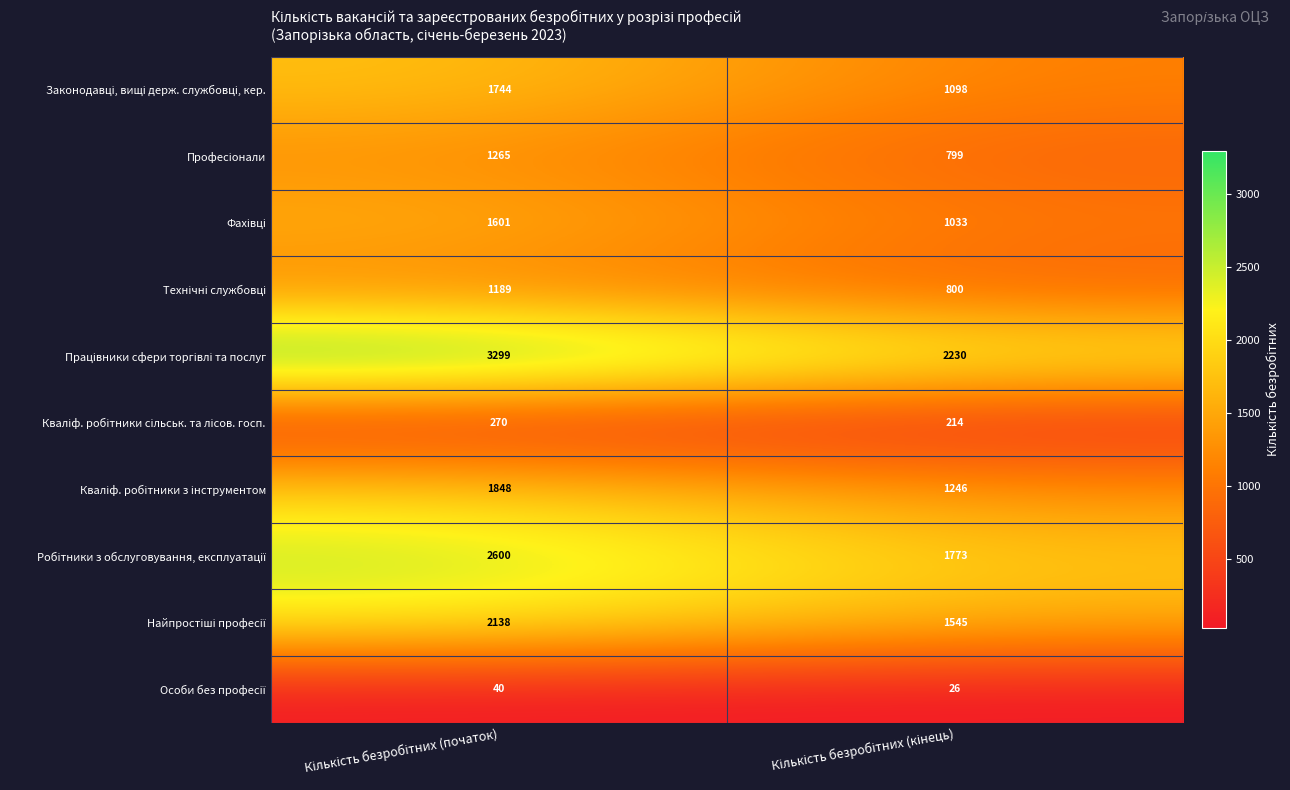

What is the maximum value shown in the chart?

3299